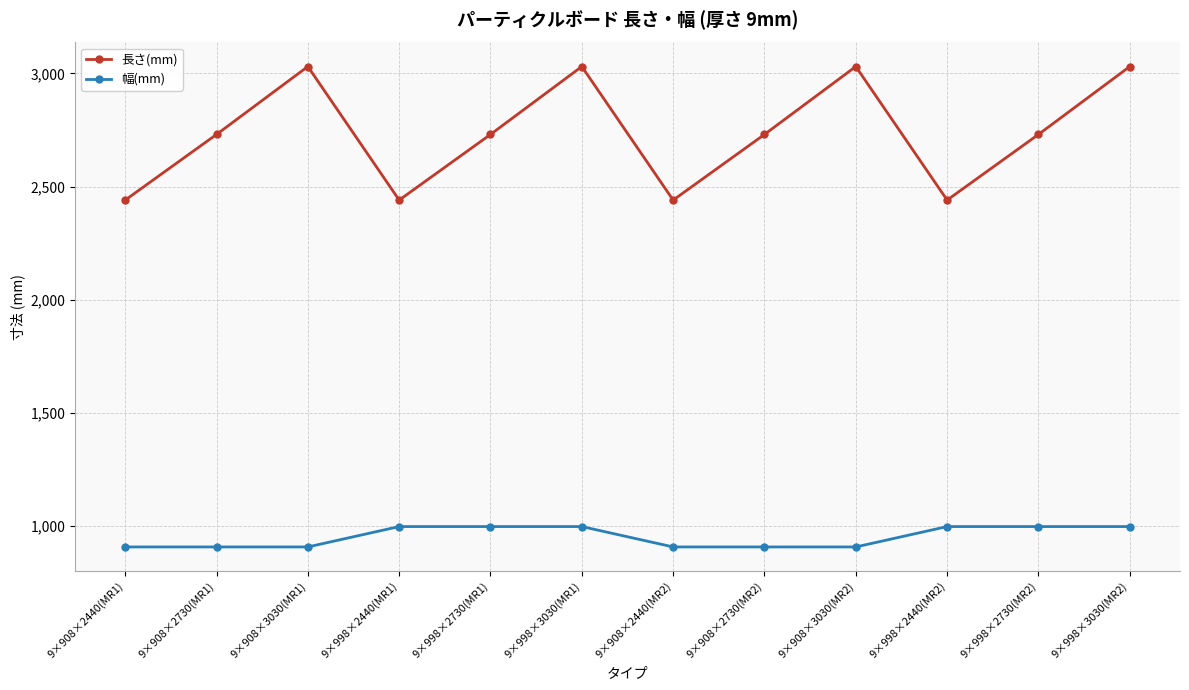

What is the difference between the highest and lowest values at 9×998×2730(MR2)?

1732